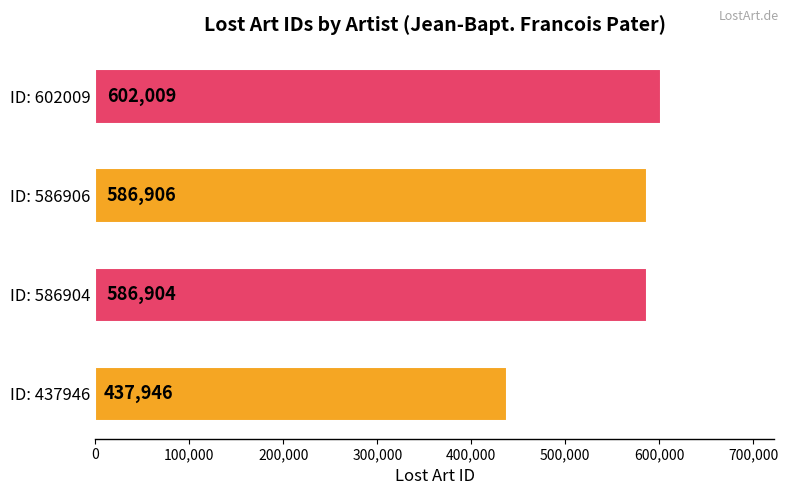

What is the maximum value shown in the chart?

602009